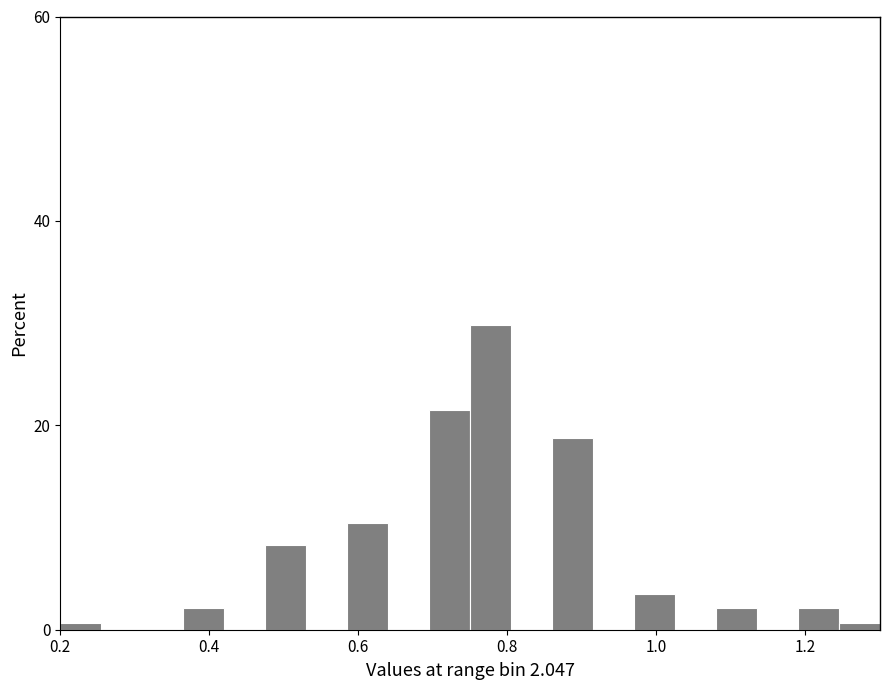

Read against the x-axis, roughly where is the centre of the tallest bar?

0.78